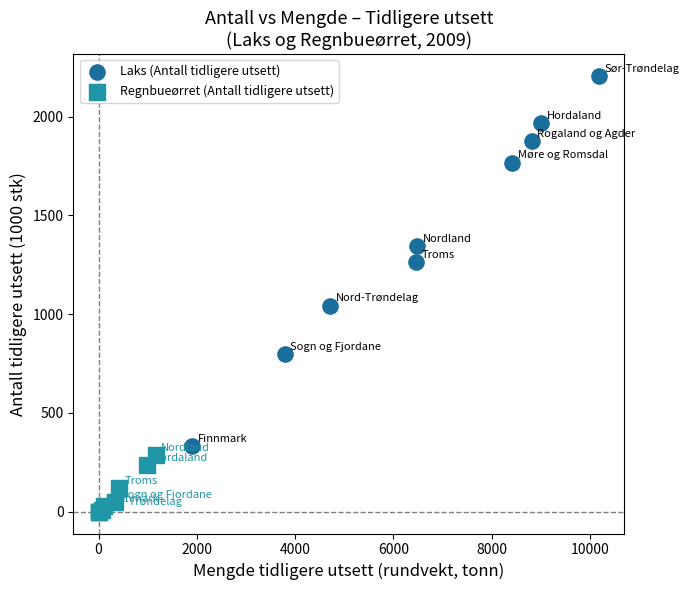

Which series reaches the maximum Y coordinate?

Laks (Antall tidligere utsett)